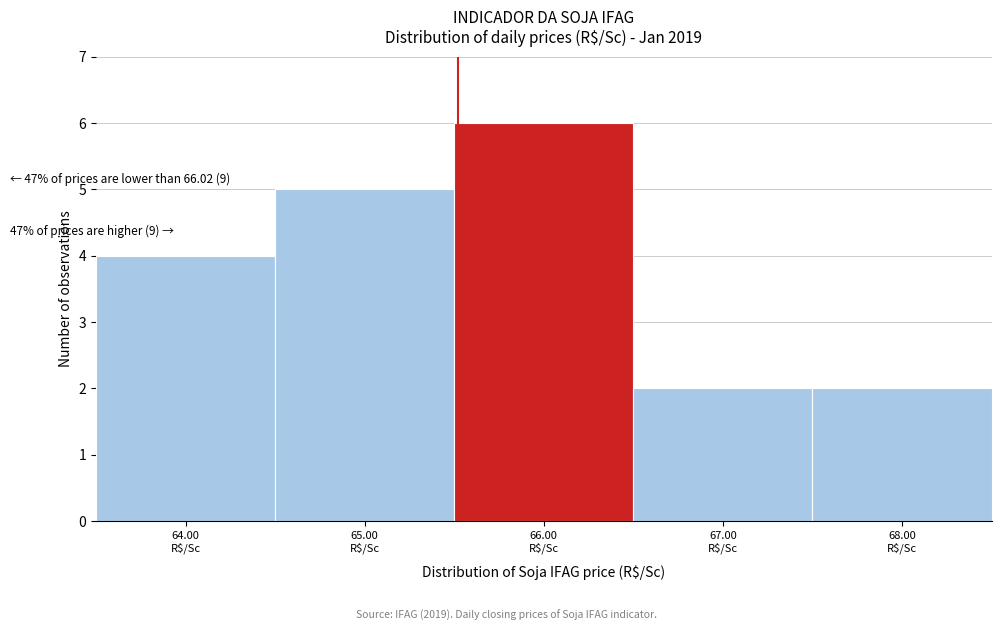

Reading left to right, list all the values displayed in this chart.

4	5	6	2	2